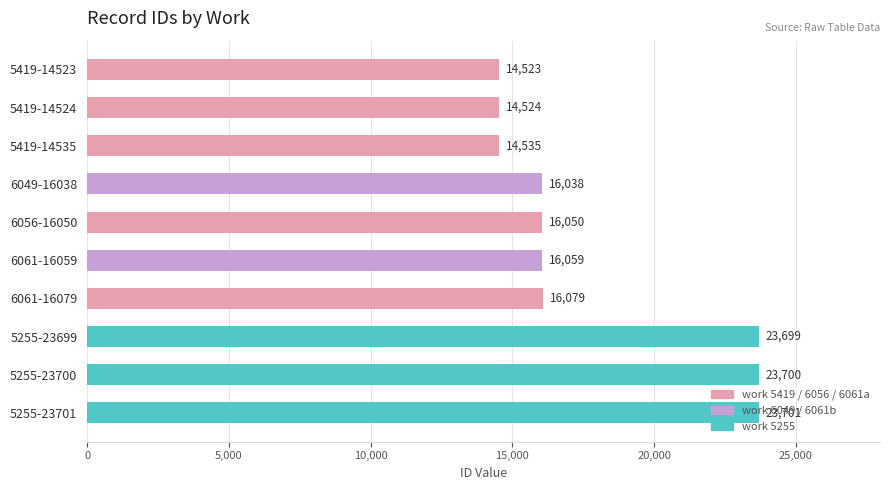

What is the value of the 6th bar from the top?

16059